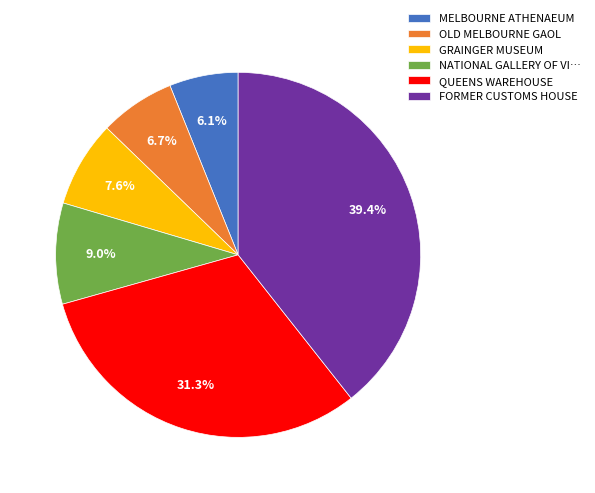

What is the ratio of the value at FORMER CUSTOMS HOUSE to the value at GRAINGER MUSEUM?

5.2